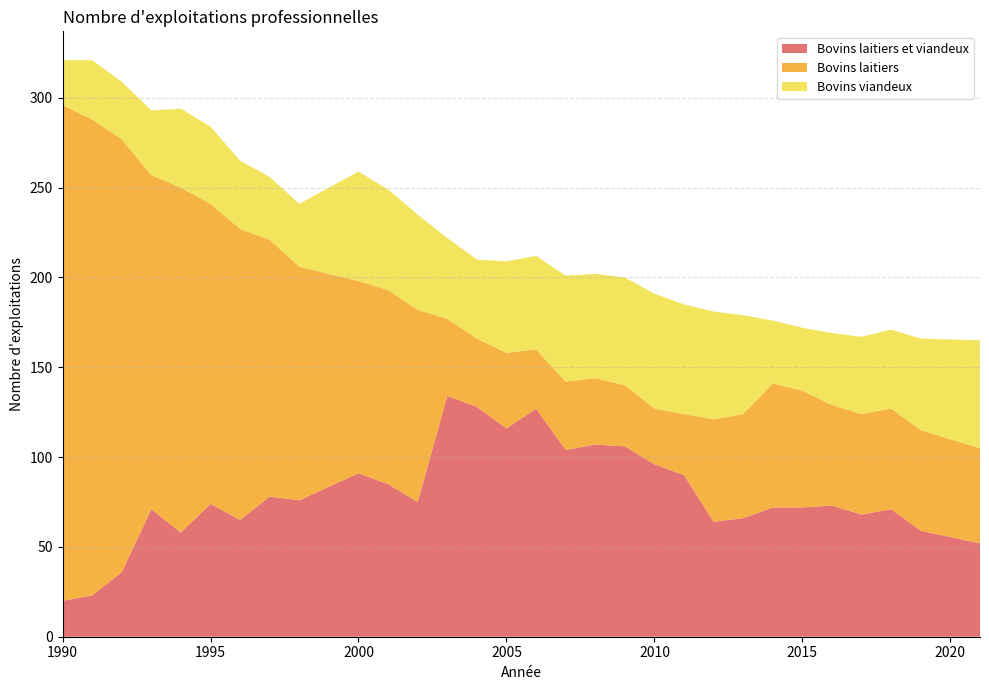

Reading left to right, list all the values displayed in this chart.

Bovins laitiers et viandeux: 20	23	36	71	58	74	65	78	76	91	85	75	134	128	116	127	104	107	106	96	90	64	66	72	72	73	68	71	59	52
Bovins laitiers: 276	265	241	186	192	167	162	143	130	107	108	107	43	38	42	33	38	37	34	31	34	57	58	69	65	56	56	56	56	53
Bovins viandeux: 25	33	32	36	44	43	38	35	35	61	56	53	45	44	51	52	59	58	60	64	61	60	55	35	35	40	43	44	51	60